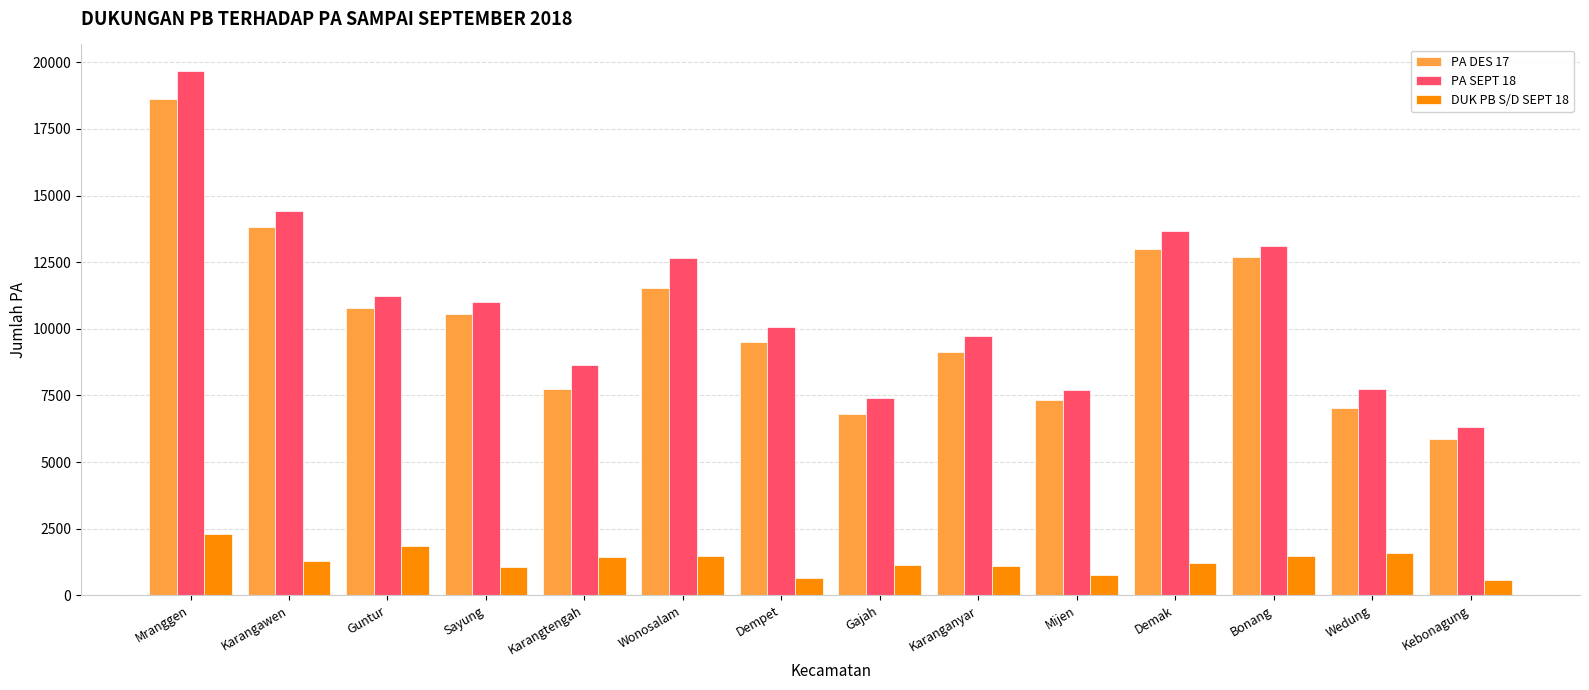

What is the approximate value of PA SEPT 18 at Mranggen, to the nearest 100?

19700